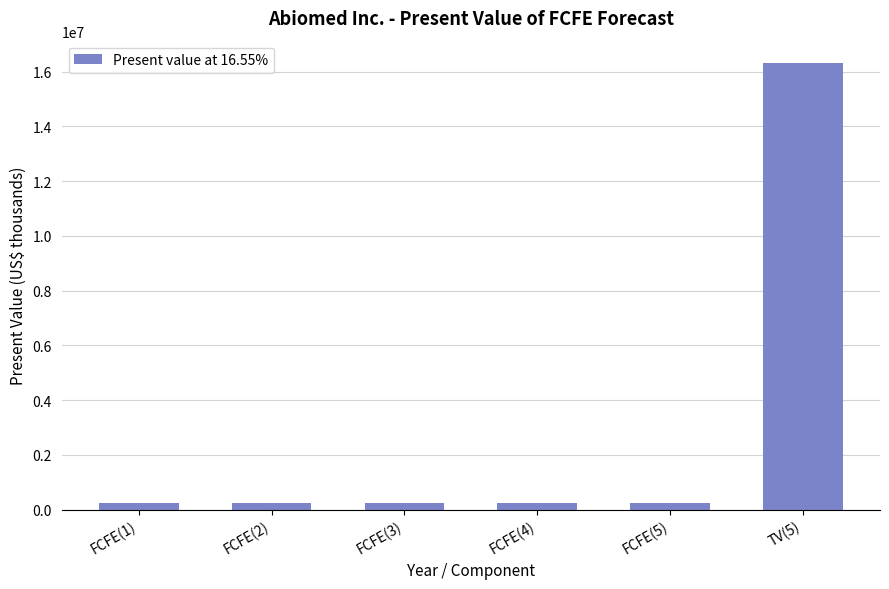

Is it true that the value at FCFE(4) is 245316?

True